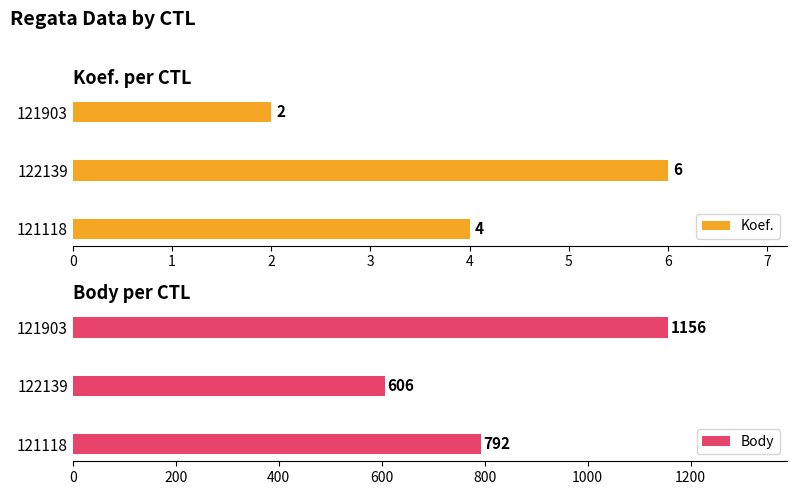

What is the average value of the Body series?

851